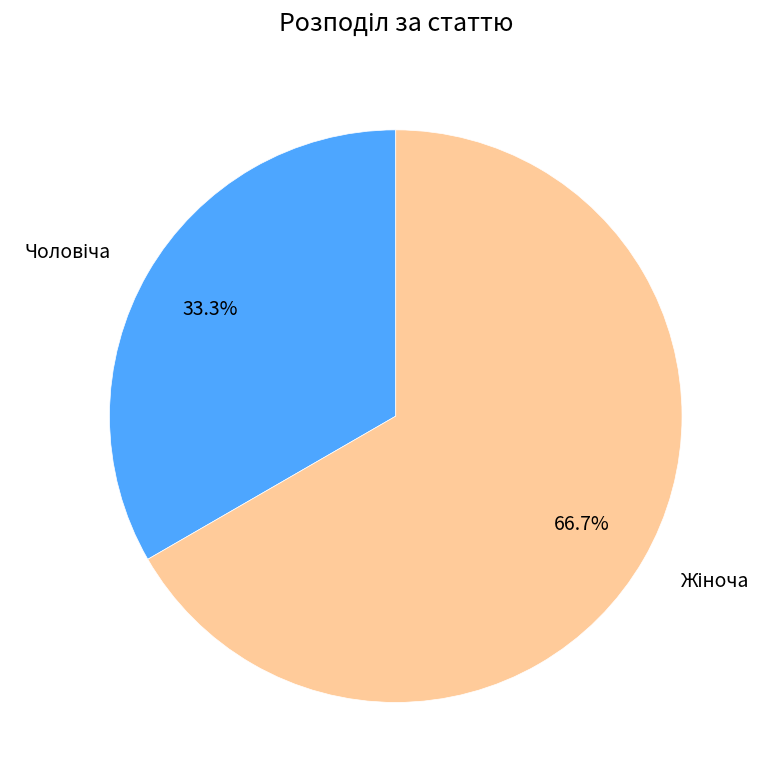

Is there any slice that represents more than half of the pie?

Yes